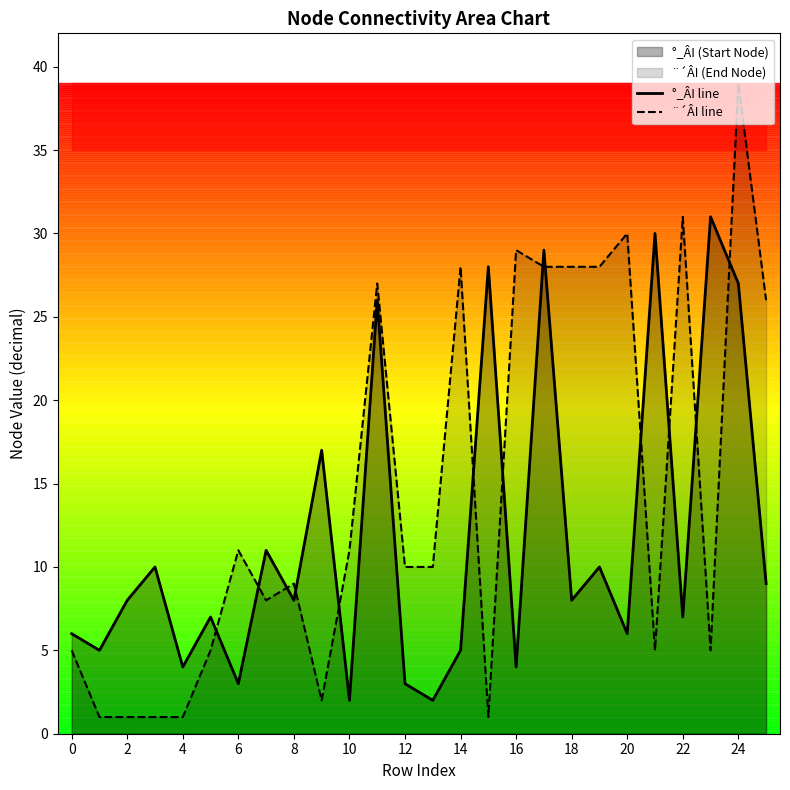

Which category has the highest value in the °_ÂI line series?

23